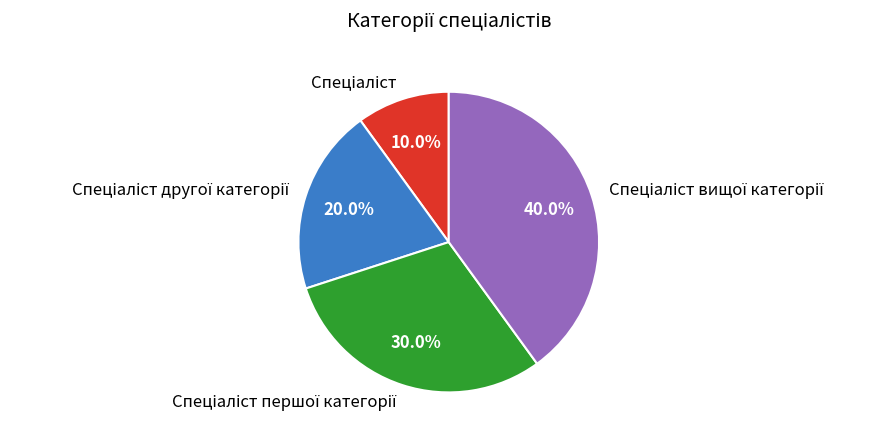

Is there any slice that represents more than half of the pie?

No